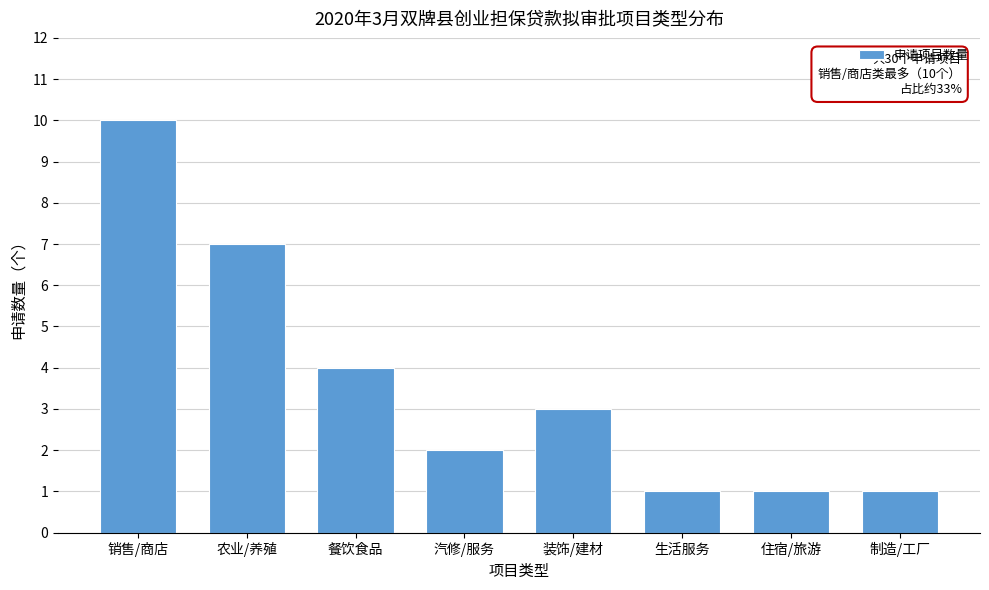

Reading right to left, list all the values displayed in this chart.

1	1	1	3	2	4	7	10